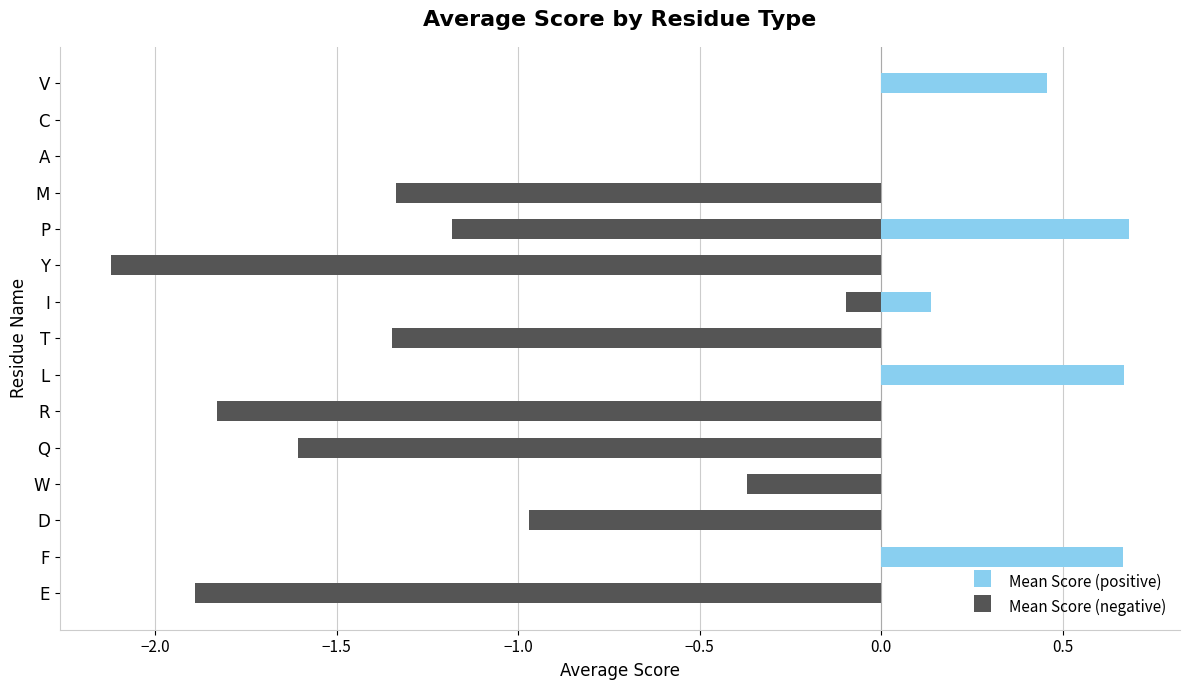

What is the value of the Mean Score (positive) bar at the 2nd from the left?

0.7